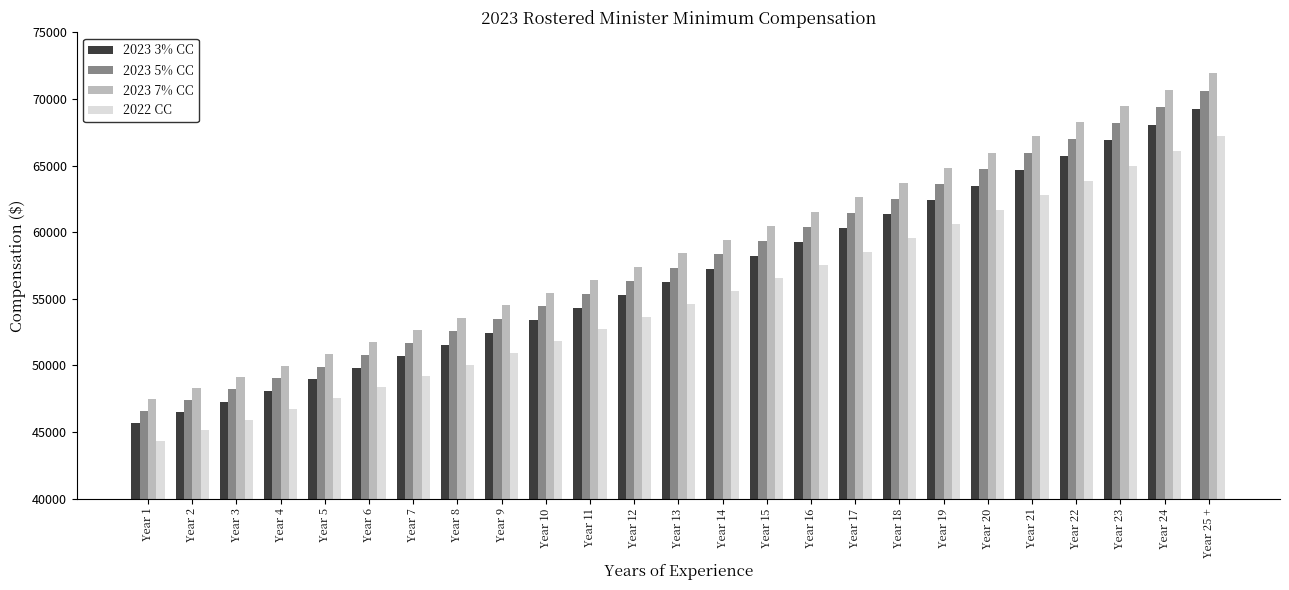

What is the greatest value displayed?

71941